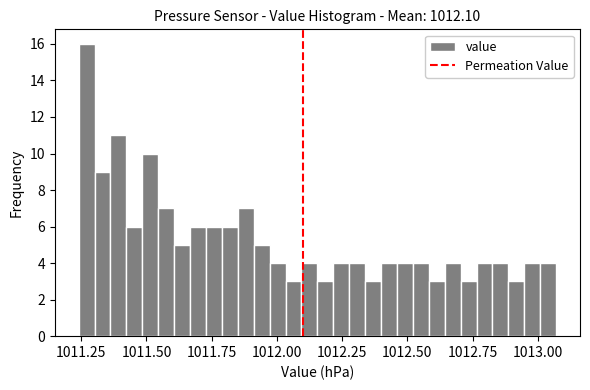

Around what value on the x-axis is the tallest bar? Give the approximate position of its centre, as read against the axis.

1011.25